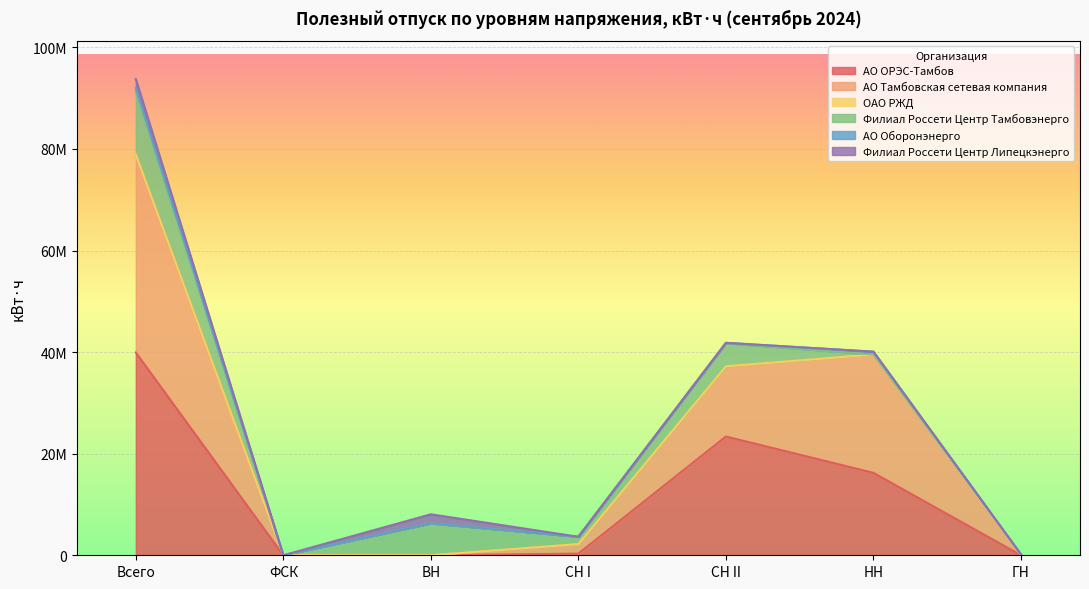

True or false: АО ОРЭС-Тамбов and ОАО РЖД intersect in this chart.

False